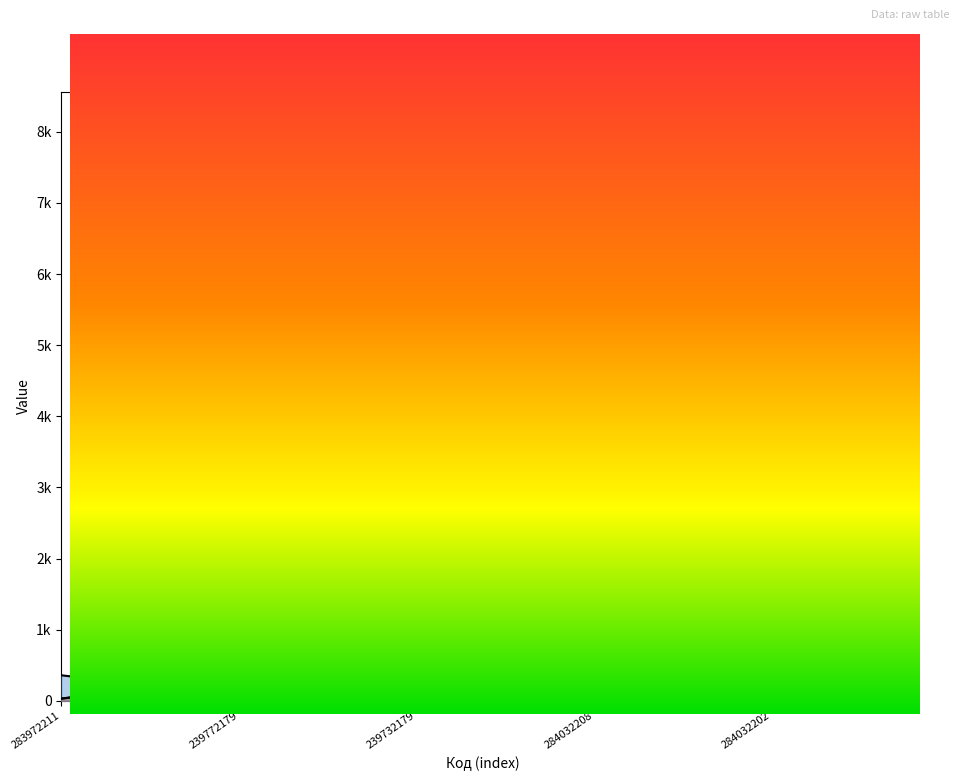

What is the average value of the Залишок series?

1094.2